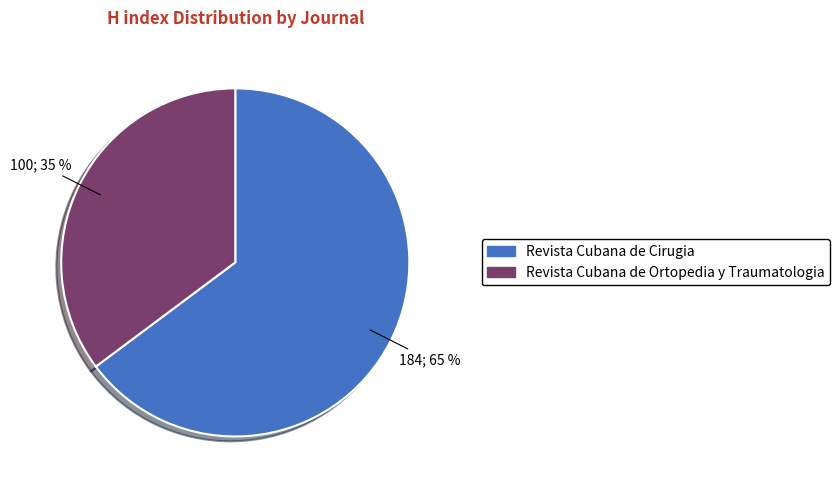

Combined, do Revista Cubana de Ortopedia y Traumatologia and Revista Cubana de Cirugia account for over 50%?

Yes